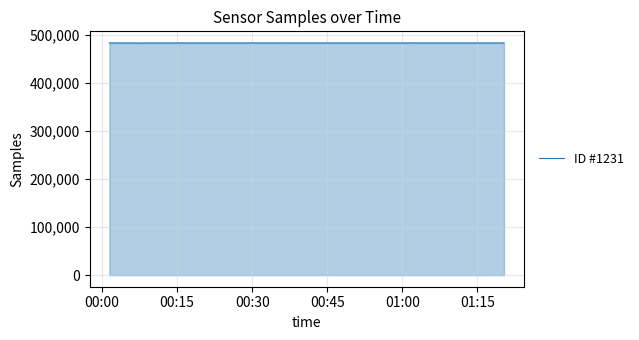

What is the smallest value displayed?

483666